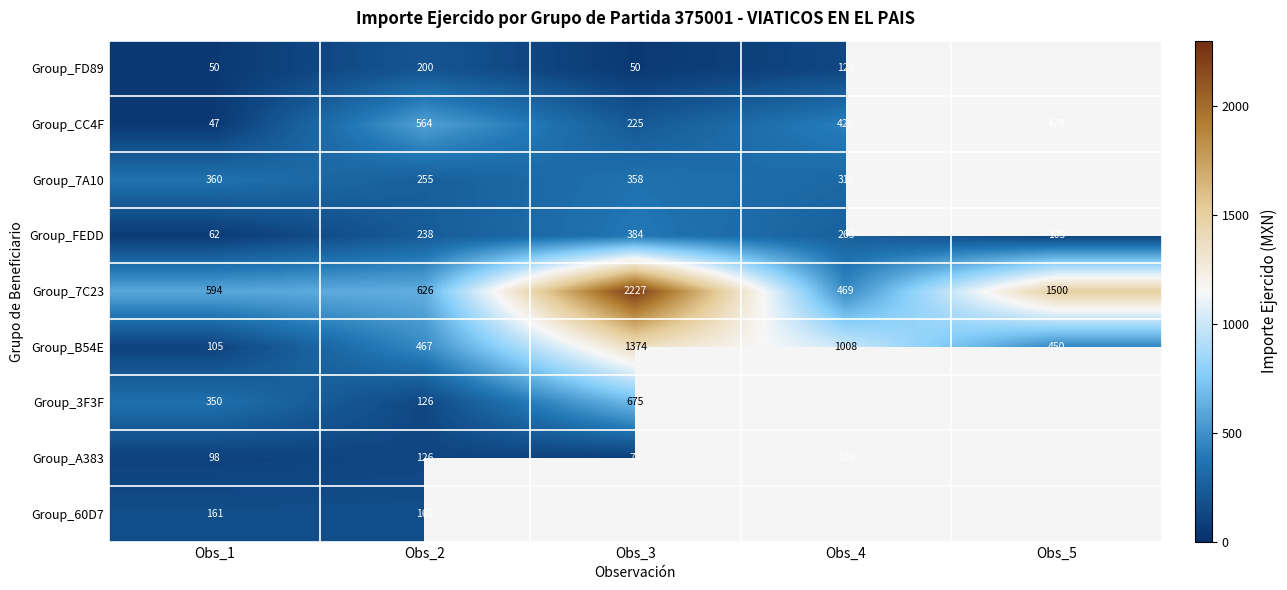

What is the sum of all Group_FEDD values?

1052